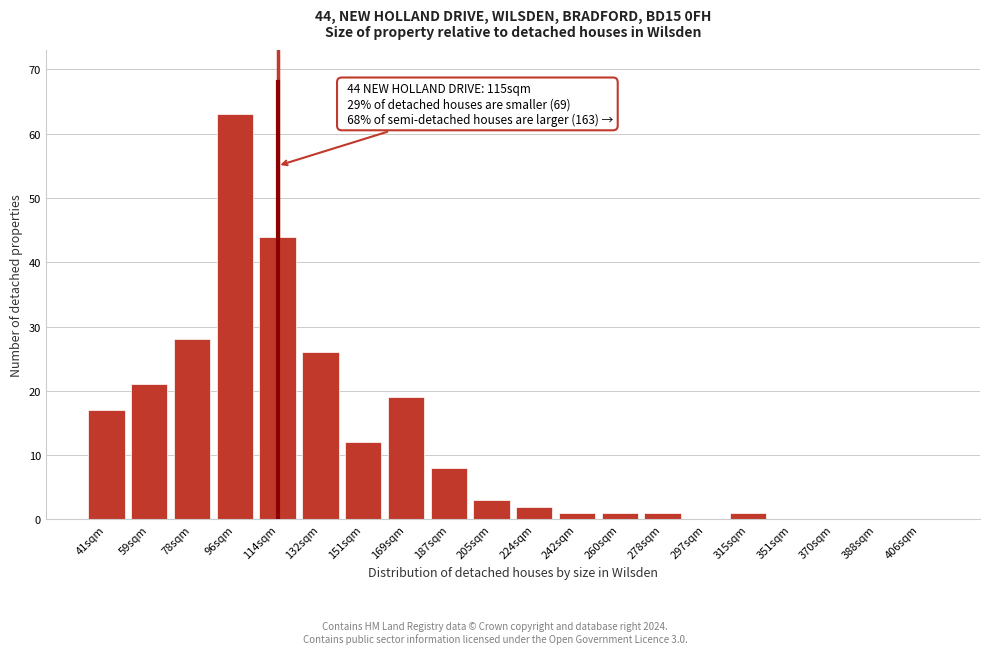

Reading left to right, list all the values displayed in this chart.

41sqm=17	59sqm=21	78sqm=28	96sqm=63	114sqm=44	132sqm=26	151sqm=12	169sqm=19	187sqm=8	205sqm=3	224sqm=2	242sqm=1	260sqm=1	278sqm=1	297sqm=0	315sqm=1	351sqm=0	370sqm=0	388sqm=0	406sqm=0